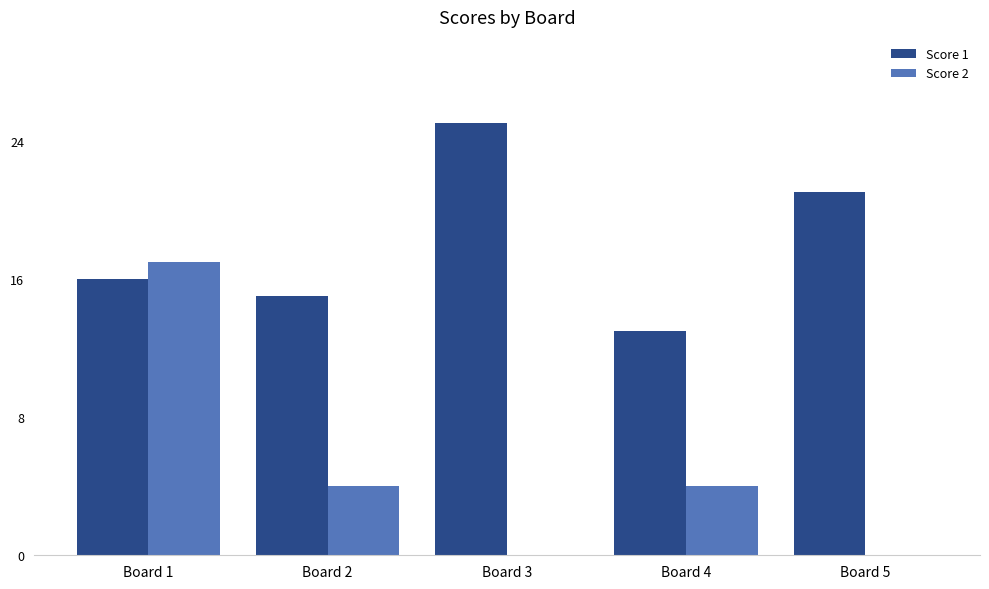

Reading left to right, list all the values displayed in this chart.

Score 1: Board 1=16	Board 2=15	Board 3=25	Board 4=13	Board 5=21
Score 2: Board 1=17	Board 2=4	Board 3=0	Board 4=4	Board 5=0